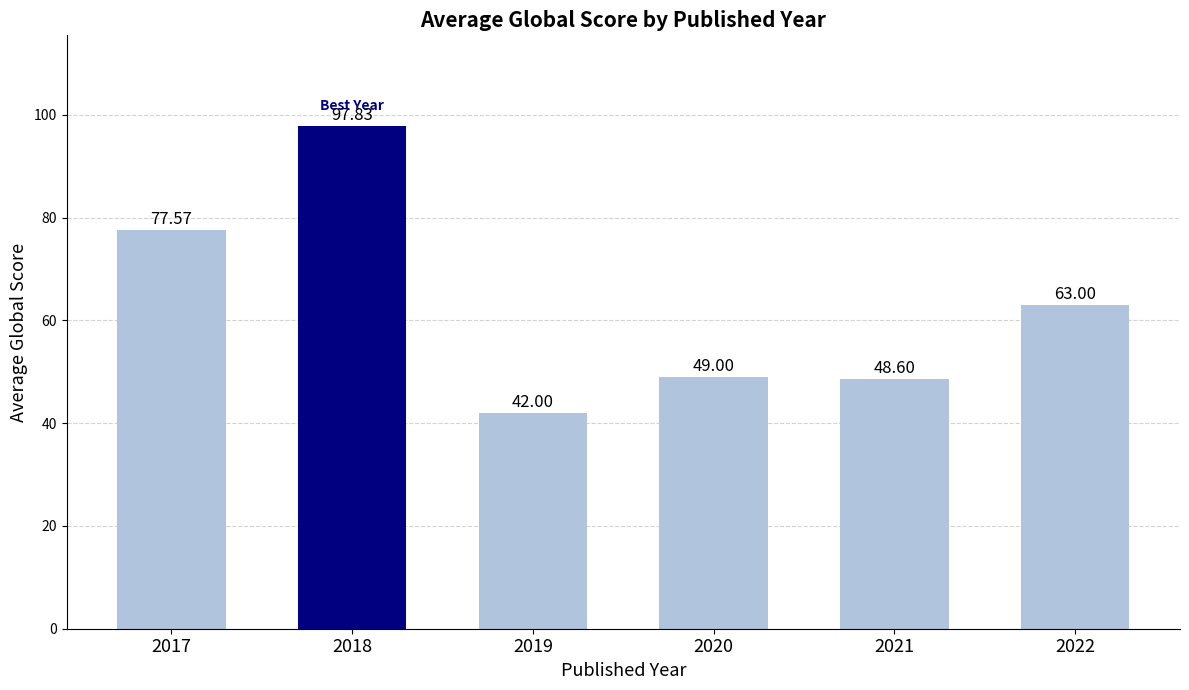

Which has a higher value, 2018 or 2019?

2018